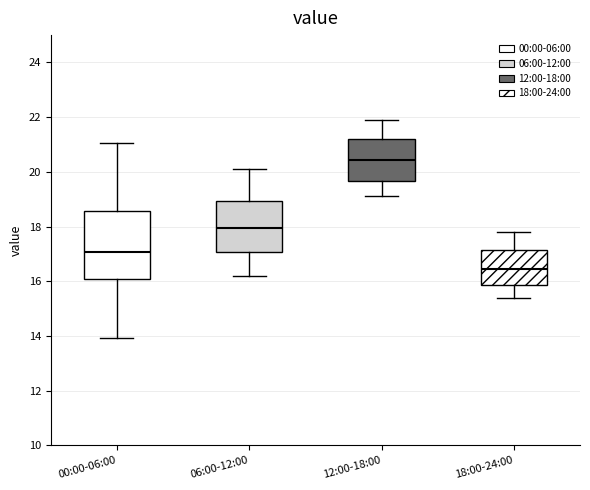

Reading left to right, read every box against the y-axis: the position of its median line, the range the box covers, and the ends of its whiskers. The values are not printed on the chart, so give them approximately, as read against the axis.

00:00-06:00: median 17.0, box 16.0 to 18.6, whiskers 14.0 to 21.0
06:00-12:00: median 18.0, box 17.0 to 19.0, whiskers 16.2 to 20.2
12:00-18:00: median 20.4, box 19.6 to 21.2, whiskers 19.2 to 22.0
18:00-24:00: median 16.4, box 15.8 to 17.2, whiskers 15.4 to 17.8